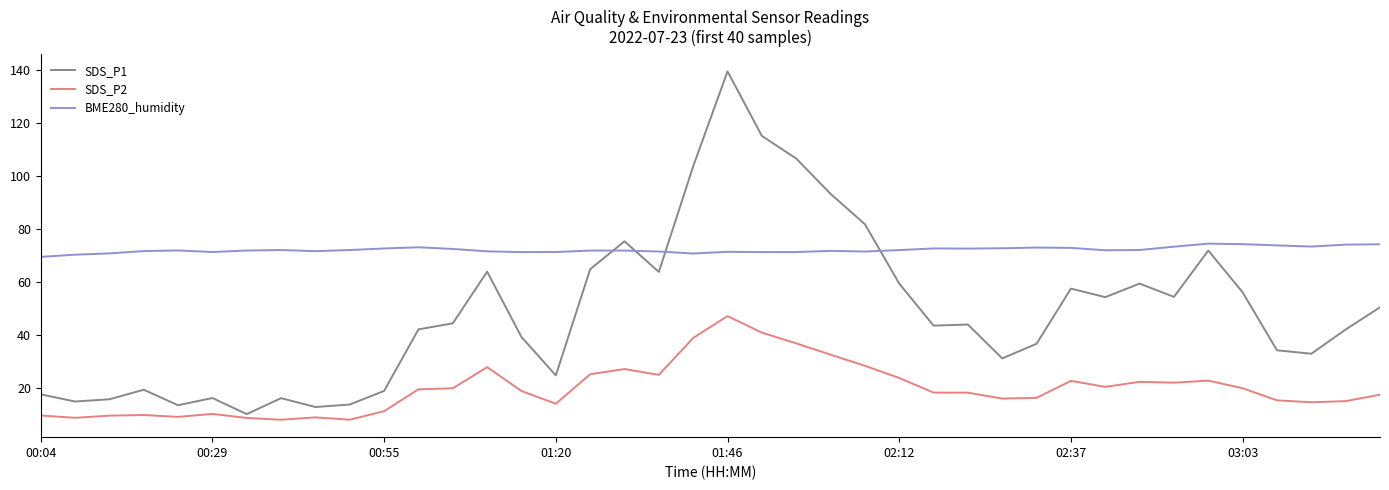

True or false: SDS_P1 and SDS_P2 cross at least once.

False